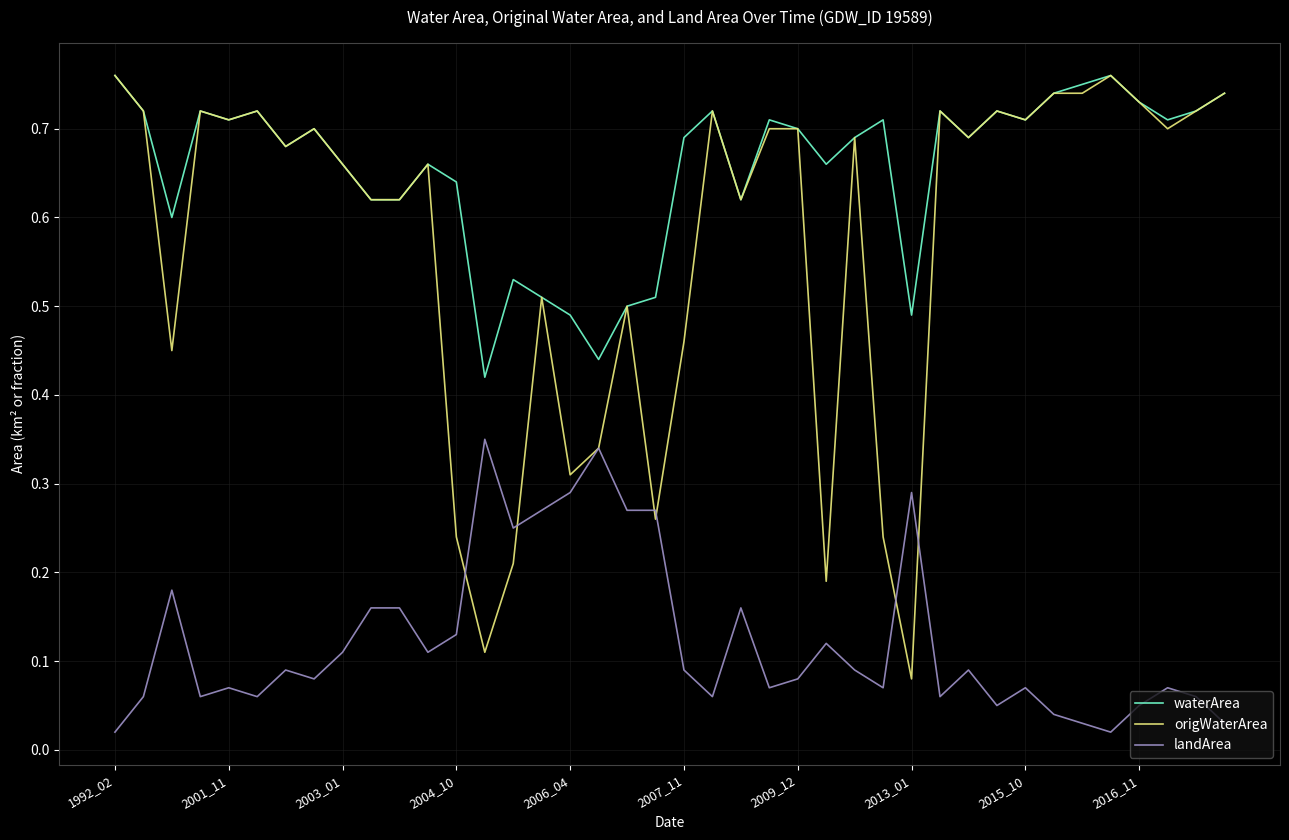

Which series ends up on top after the final intersection of origWaterArea and landArea?

origWaterArea